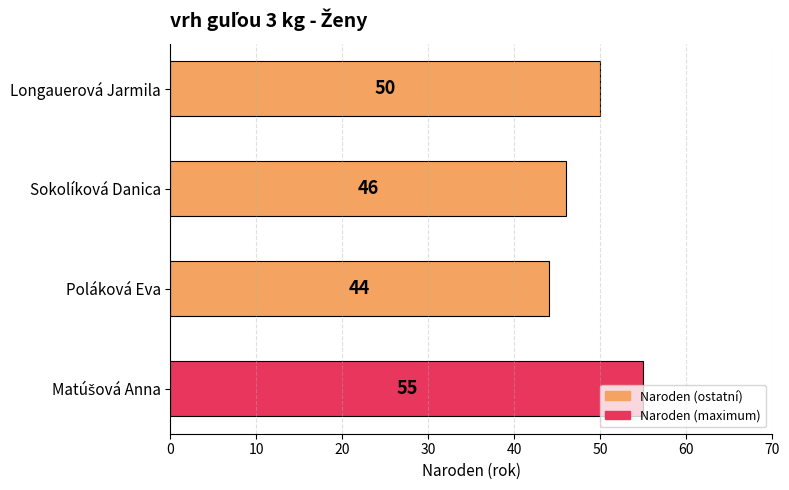

What is the average value?

49